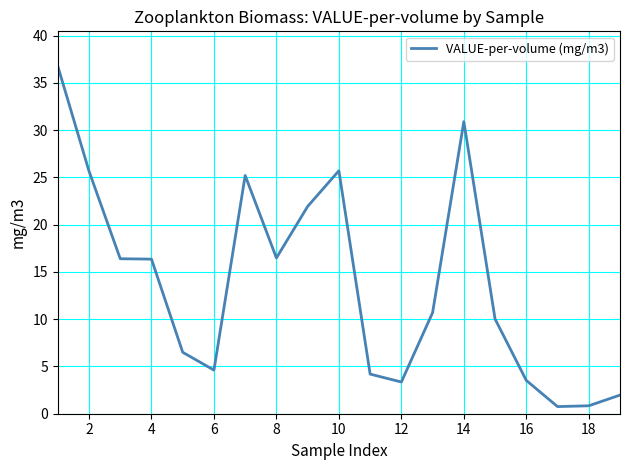

What is the difference between the maximum and minimum values?

36.0